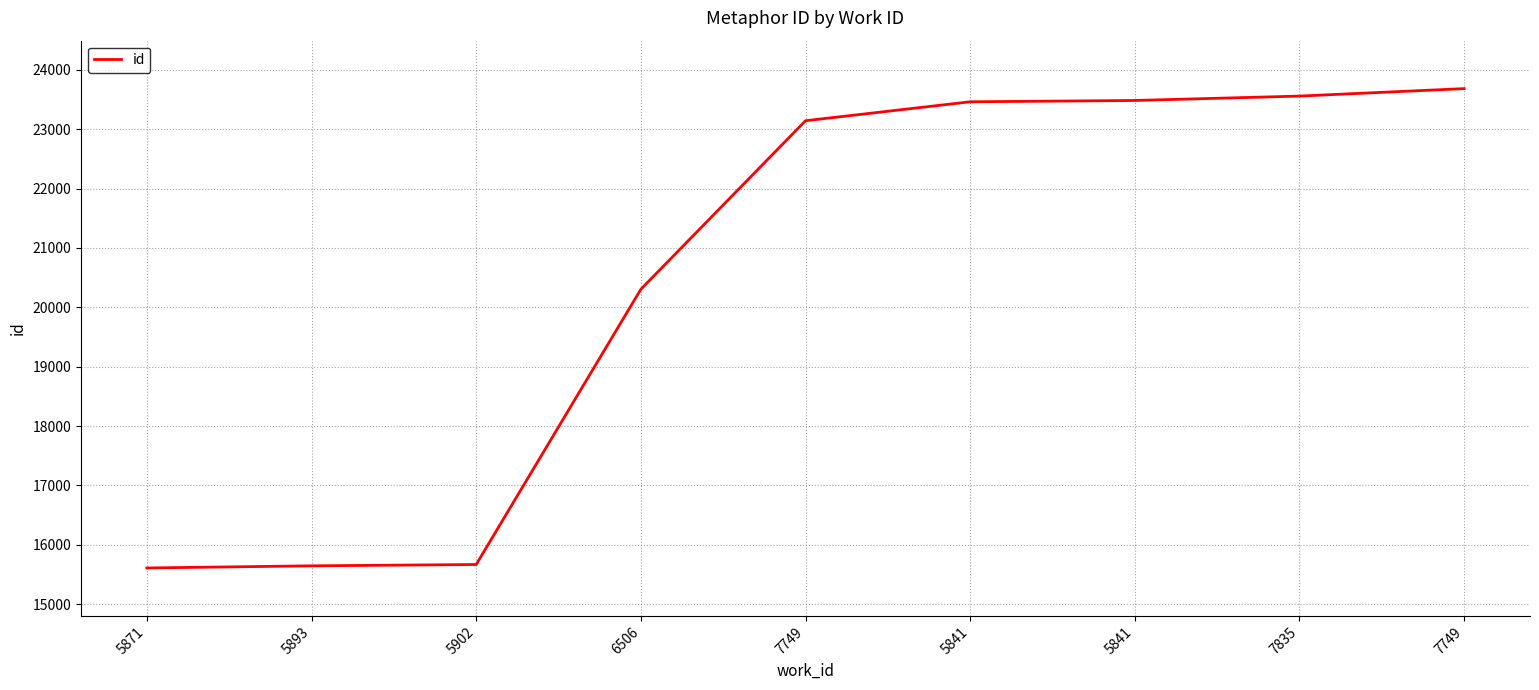

How many lines are shown in the chart?

1